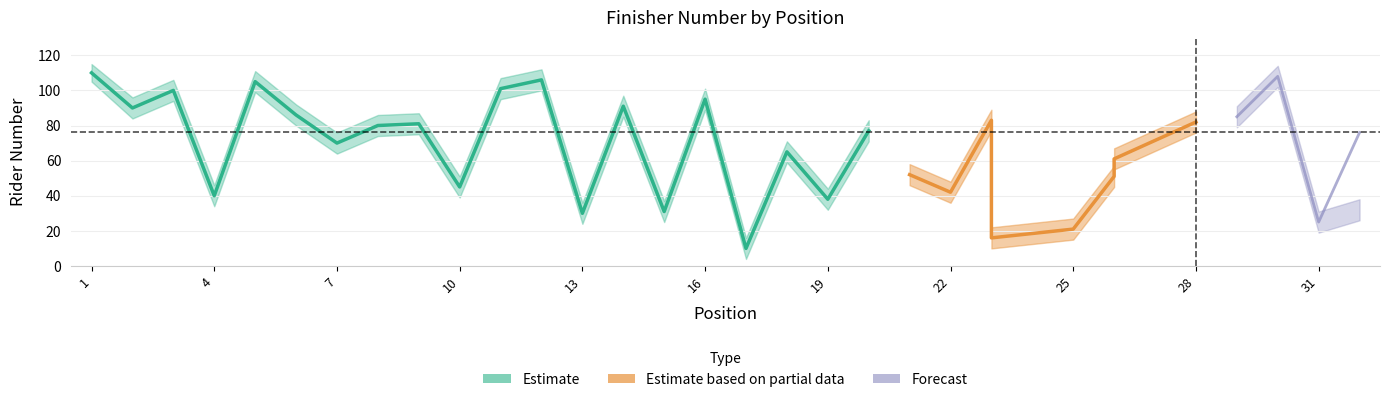

At which category does lower_number reach its first local peak?

3